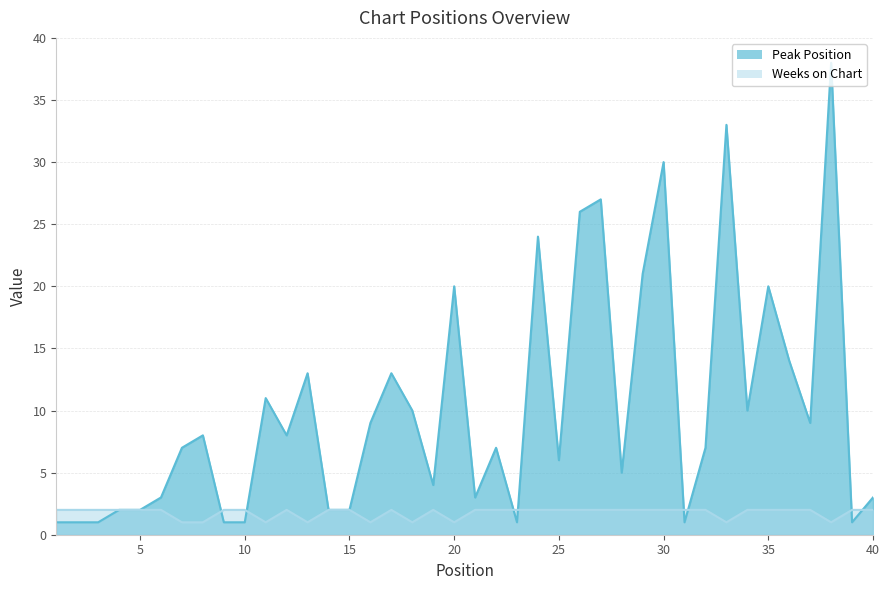

At which category does Peak Position reach its first local peak?

8